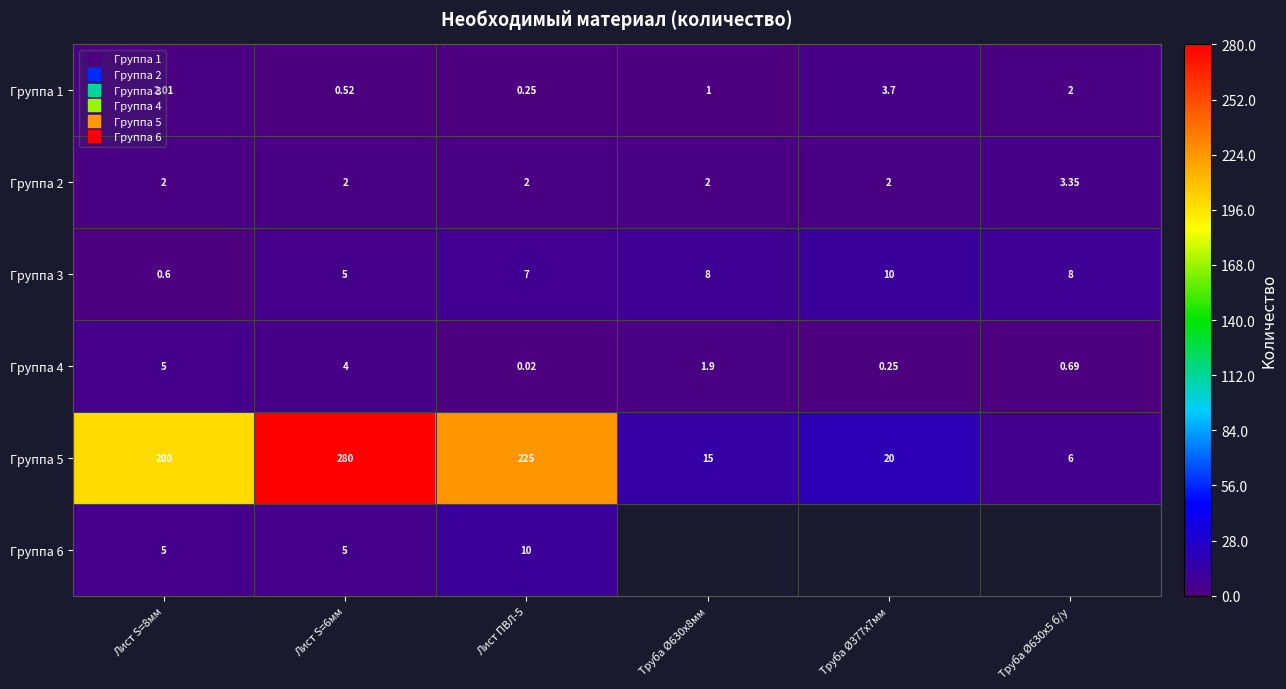

Which series has the widest spread of values?

Группа 5